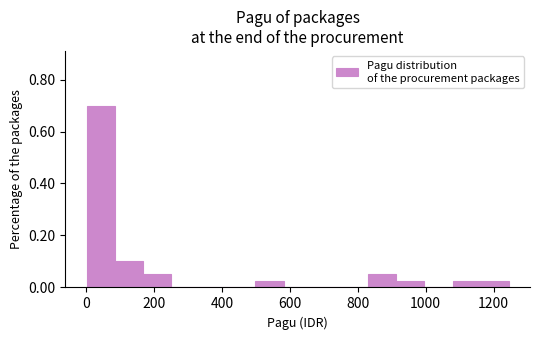

Reading left to right, list every bar in this chart as the range it spans on the x-axis followed by its height. Neither the bar edges nor the heights are printed on the chart, so give them approximately, as read against the axes.

0 to 80: 0.70
80 to 160: 0.10
160 to 240: 0.06
240 to 340: 0
340 to 420: 0
420 to 500: 0
500 to 580: 0.02
580 to 660: 0
660 to 740: 0
740 to 840: 0
840 to 920: 0.06
920 to 1000: 0.02
1000 to 1080: 0
1080 to 1160: 0.02
1160 to 1240: 0.02